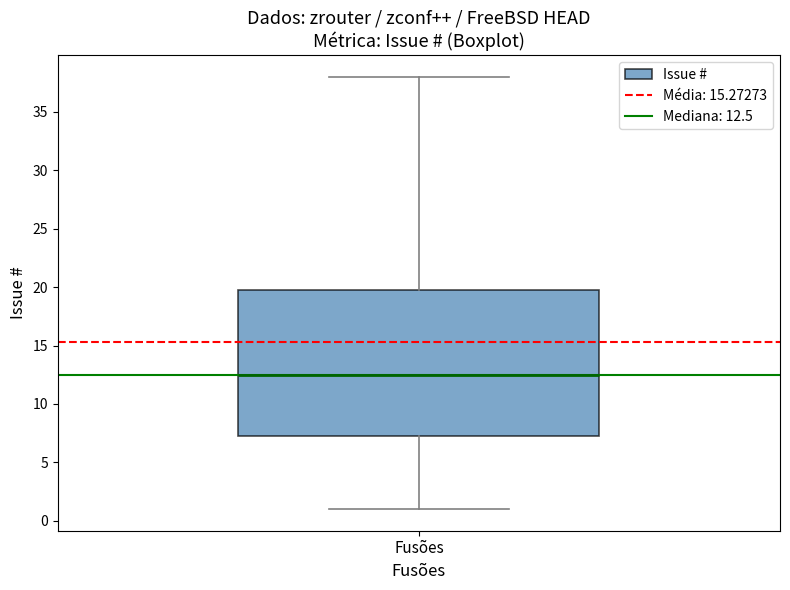

Read this box plot against the y-axis: the position of the median line, the range covered by the box, and the ends of both whiskers. The values are not printed on the chart, so give them approximately, as read against the axis.

median 12.5, box 7.5 to 20.0, whiskers 1.0 to 38.0